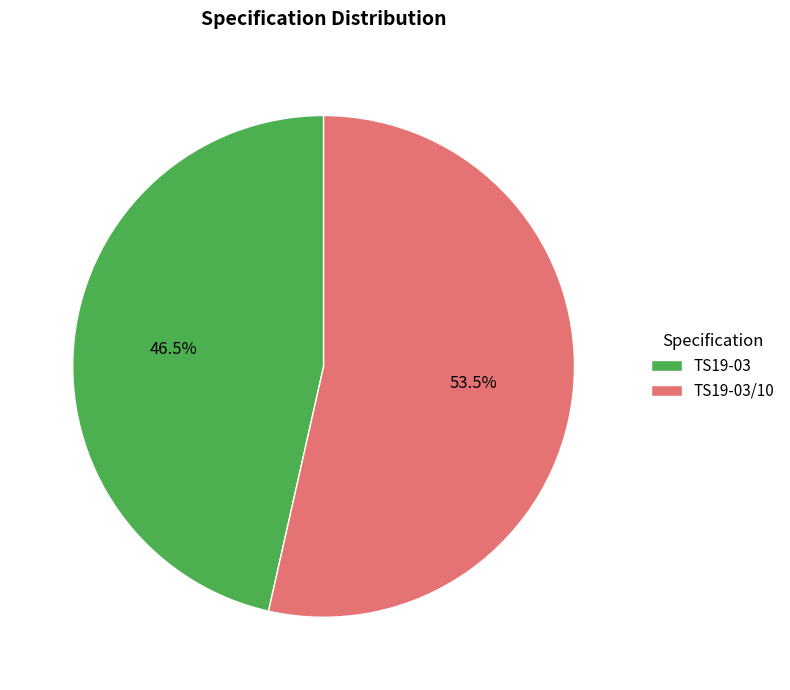

What is the total percentage of TS19-03/10 and TS19-03?

100.0%